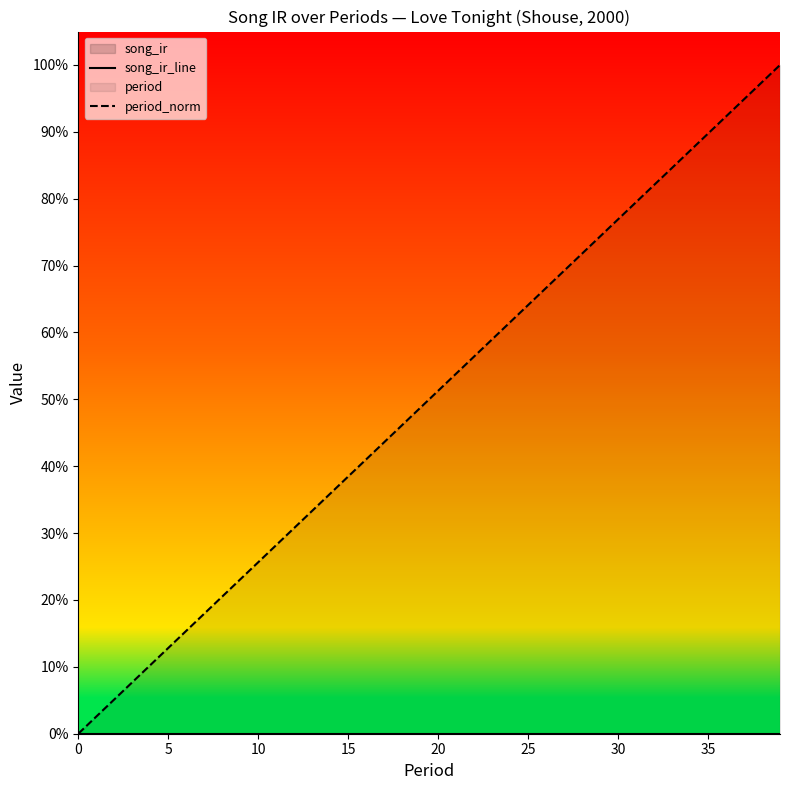

Which series changed the most between 9 and 37?

period_norm